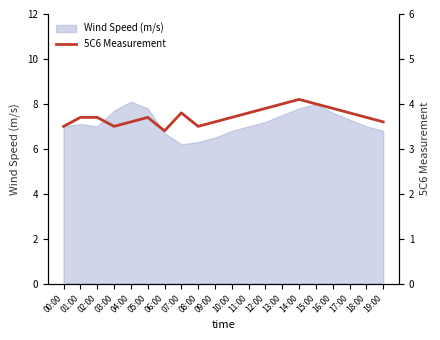

List the labels in order of value, smallest first.

06:00, 00:00, 03:00, 08:00, 04:00, 09:00, 19:00, 01:00, 02:00, 05:00, 10:00, 18:00, 07:00, 11:00, 17:00, 12:00, 16:00, 13:00, 15:00, 14:00